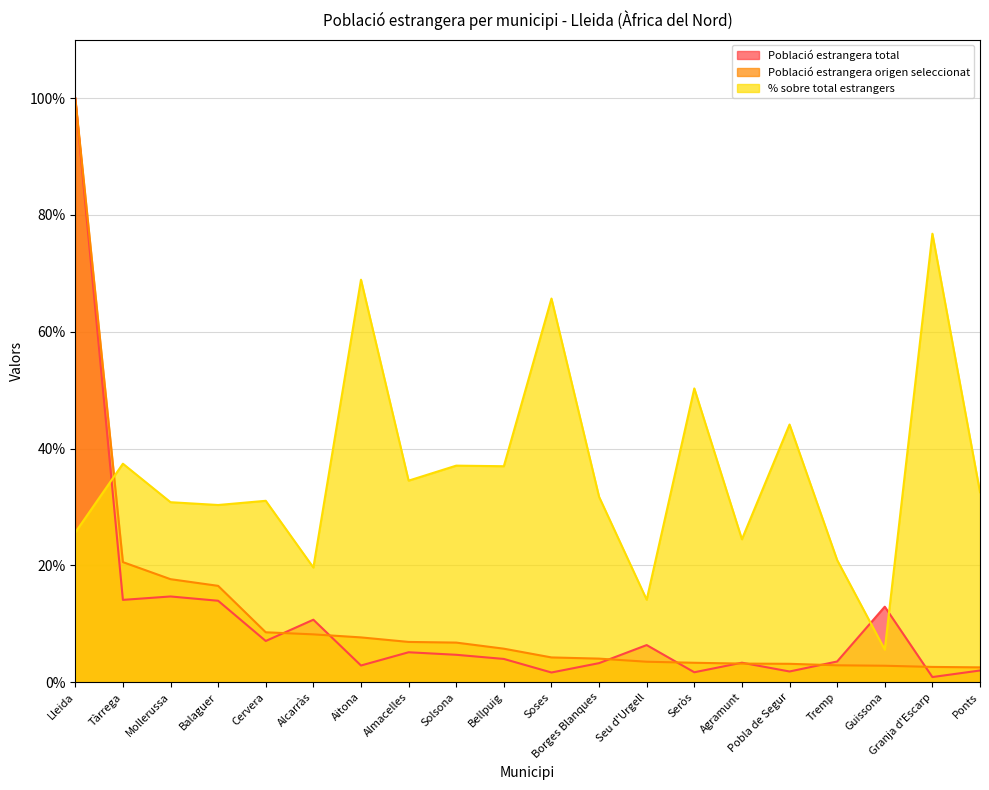

What is the label of the 11th point from the right?

Bellpuig